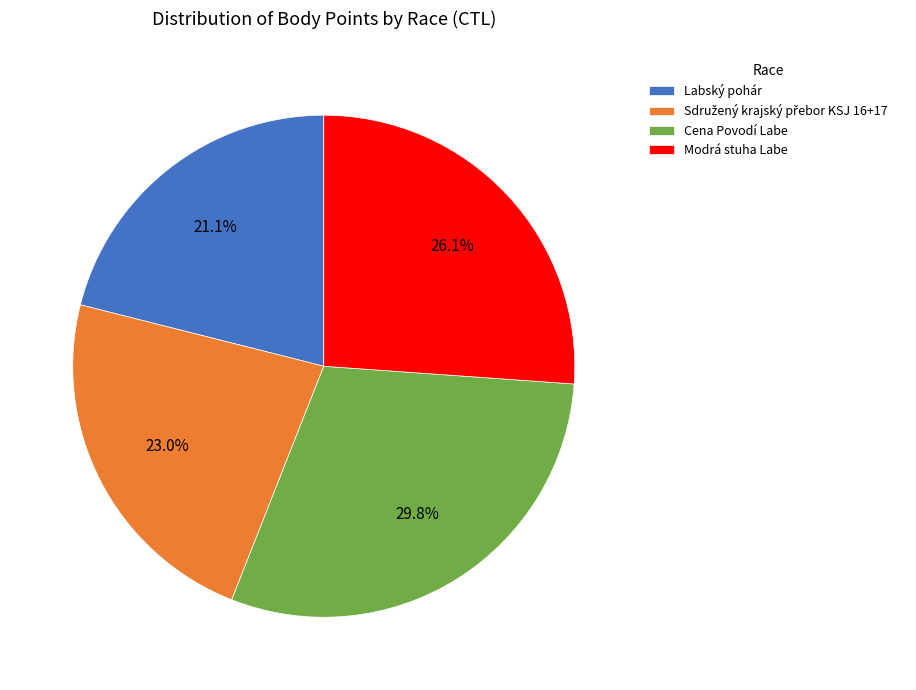

Which has a higher value, Cena Povodí Labe or Labský pohár?

Cena Povodí Labe